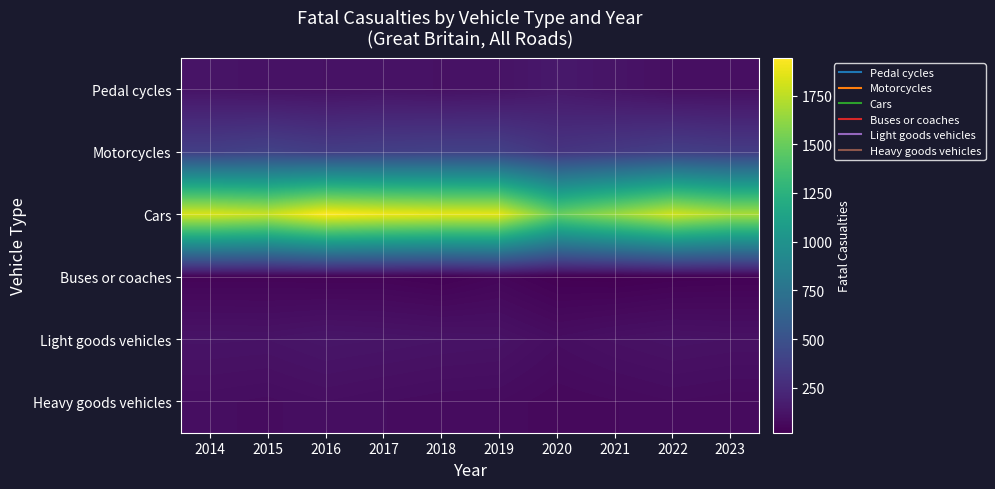

At which category is the sum across all series the highest?

2016